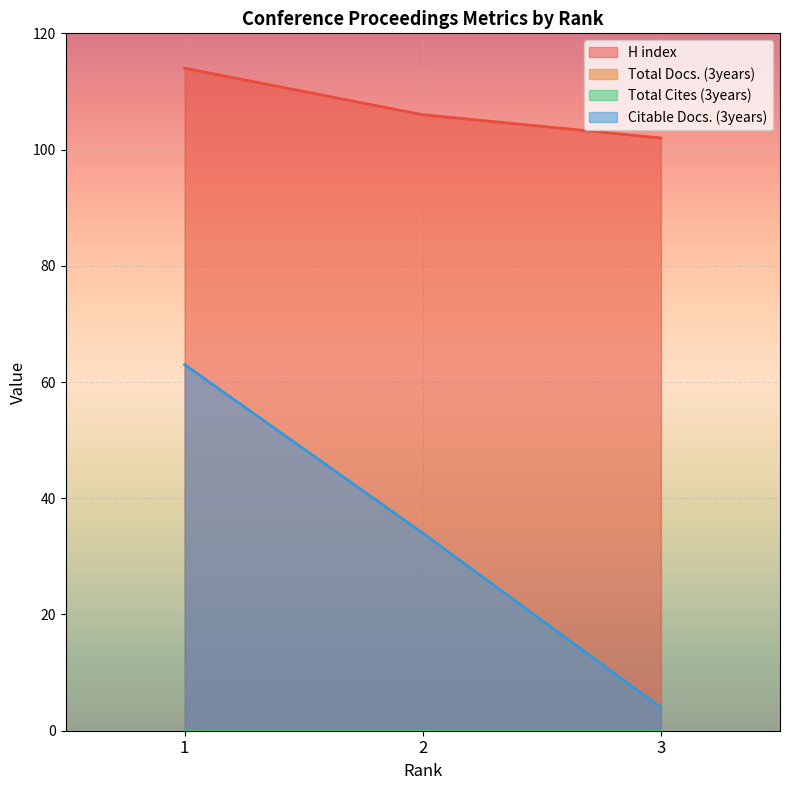

What is the value of the Citable Docs. (3years) point at the 3rd from the left?

4